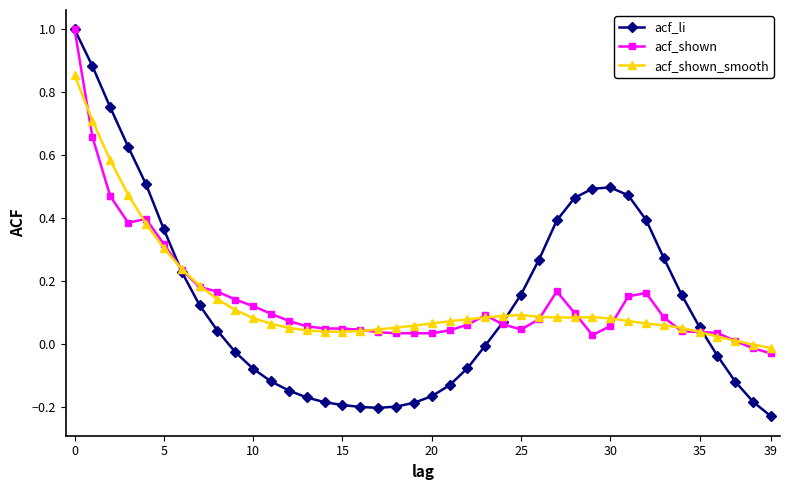

What is the greatest value displayed?

1.0